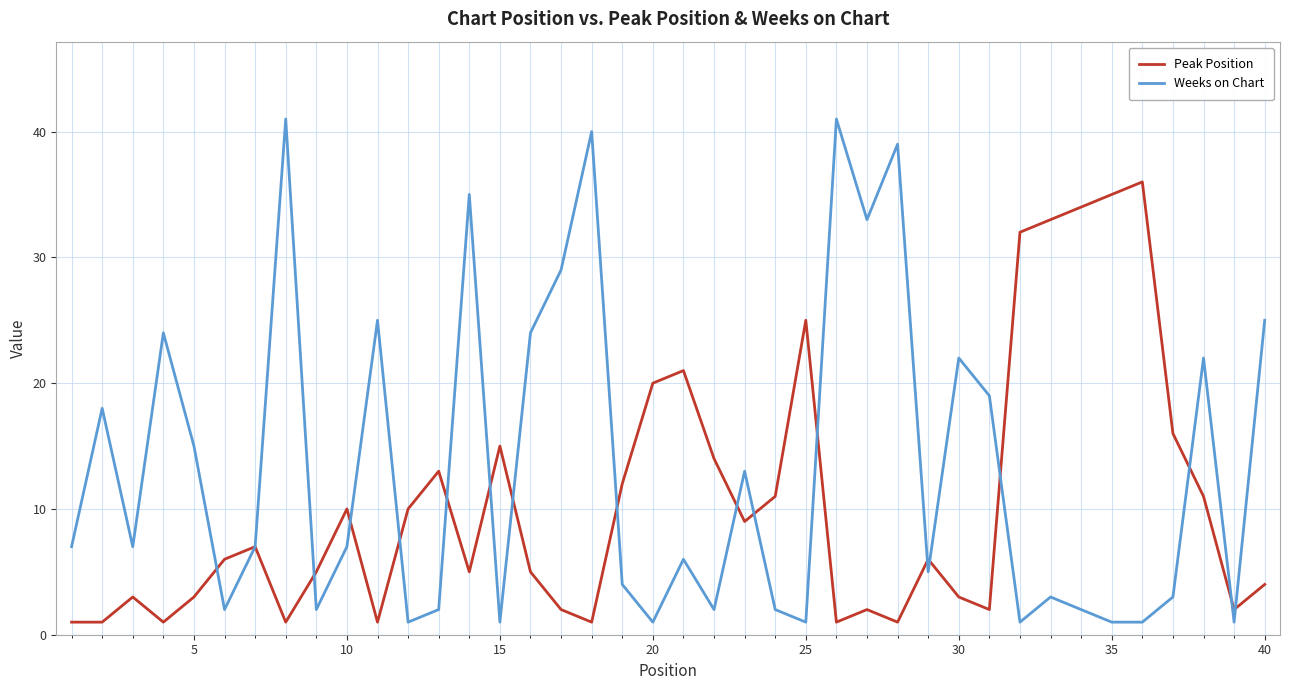

Which series has the largest total across all categories?

Weeks on Chart